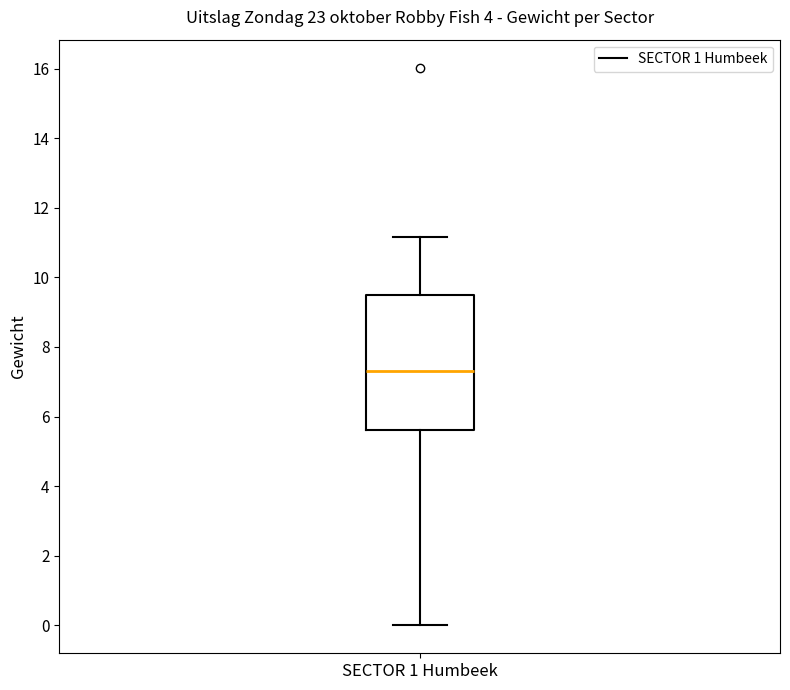

Where does the upper whisker of the box for SECTOR 1 Humbeek end on the y-axis? The values are not printed on the chart, so give them approximately, as read against the axis.

11.2